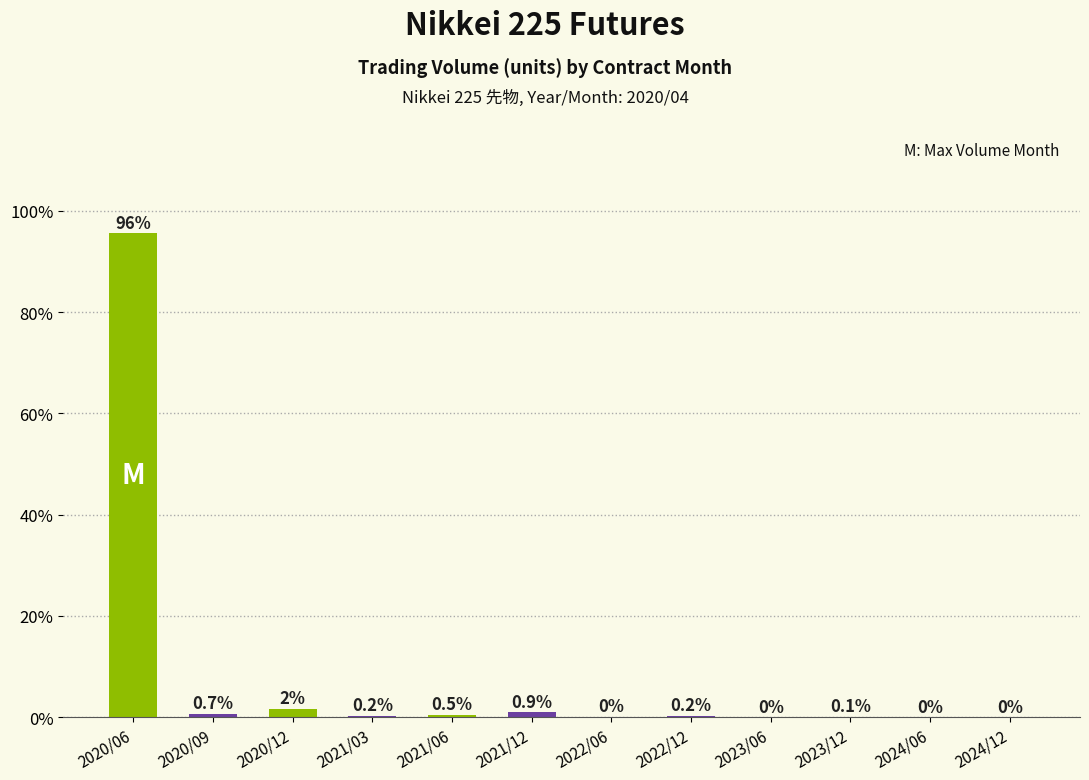

True or false: the data shows 0.5 at 2021/06.

True